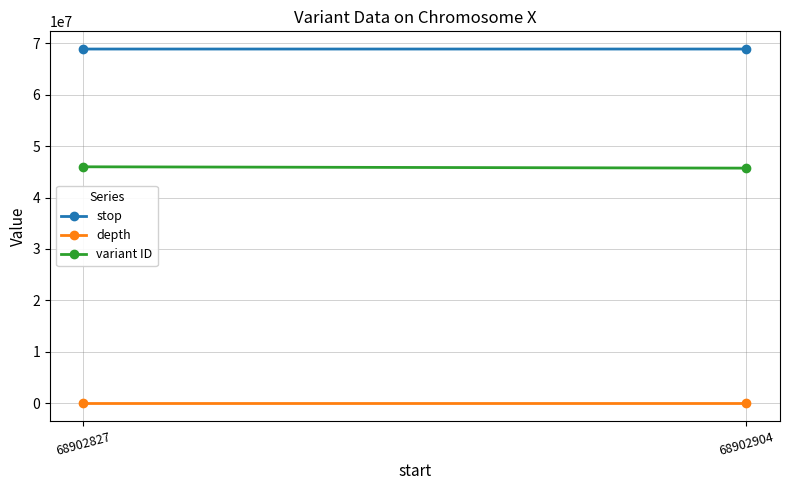

The stop series shows 119481317 at 68902904. True or false?

False